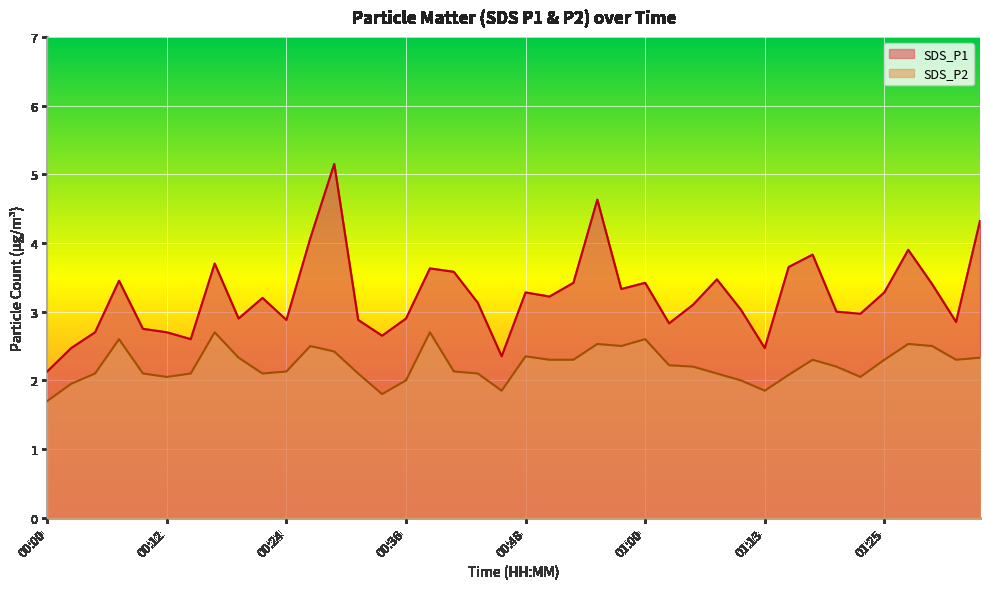

How many series are shown in this chart?

2